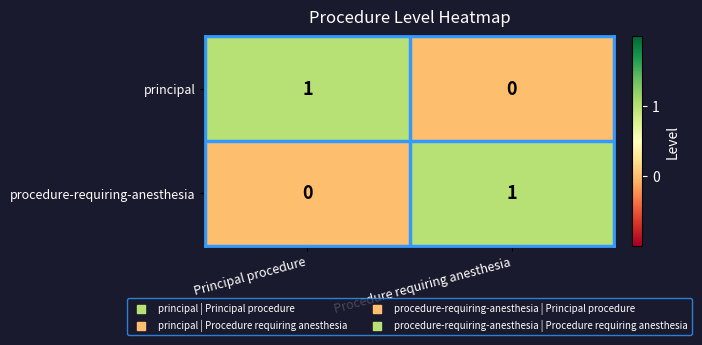

At which label does principal reach its peak?

Principal procedure